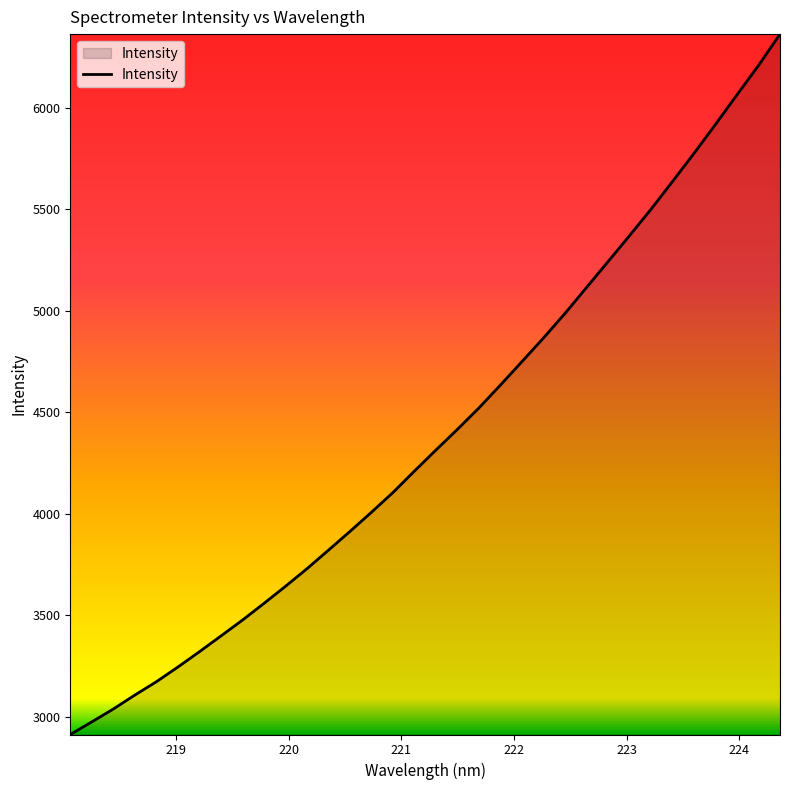

What is the maximum value shown in the chart?

6361.3